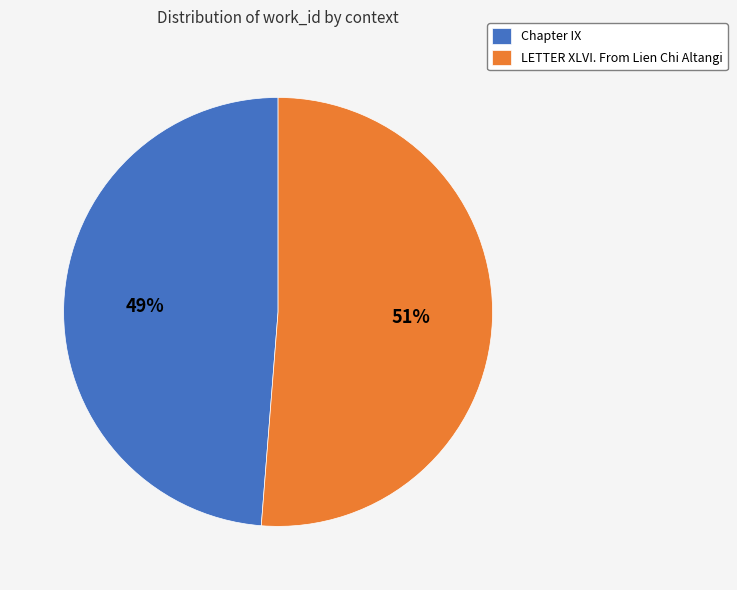

Between Chapter IX and LETTER XLVI. From Lien Chi Altangi, which is larger?

LETTER XLVI. From Lien Chi Altangi